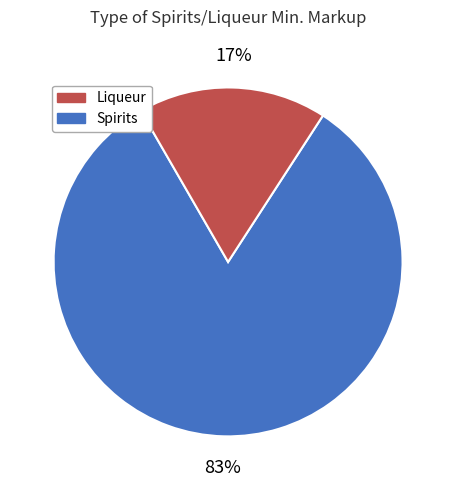

To the nearest percent, what is the average slice percentage?

50%